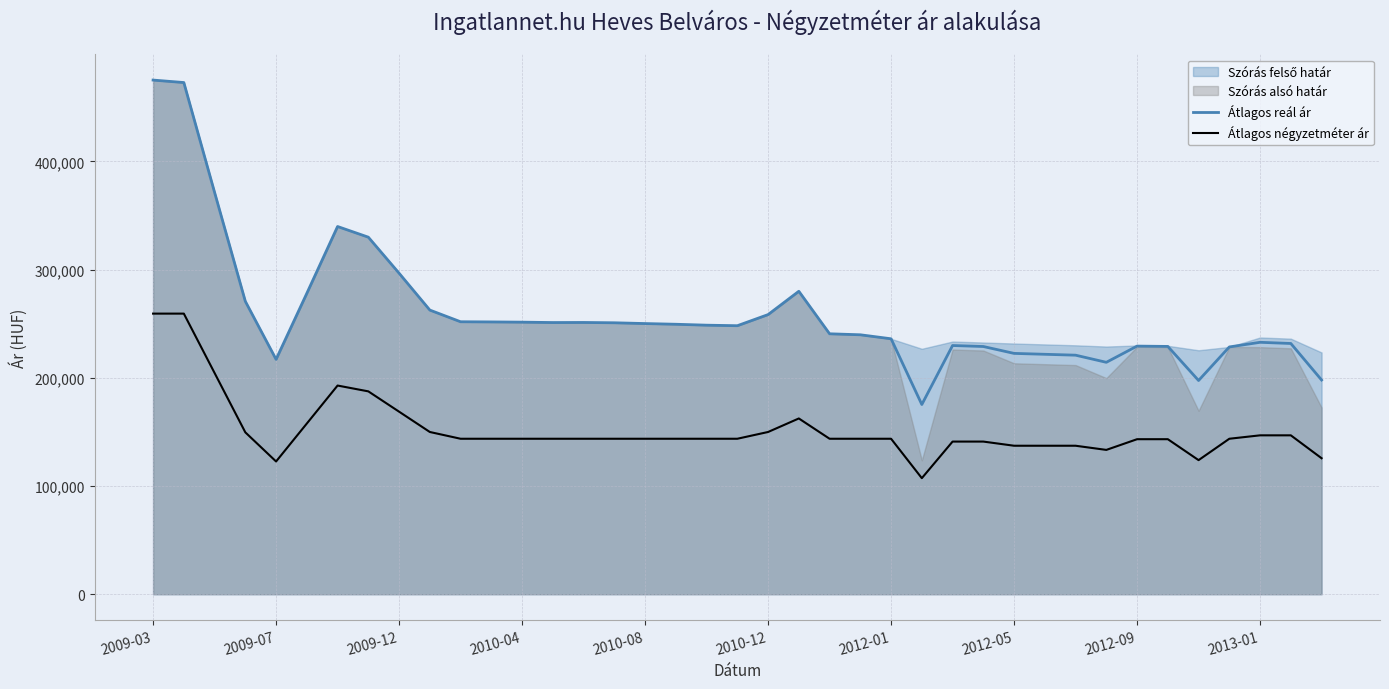

What is the greatest value displayed?

475170